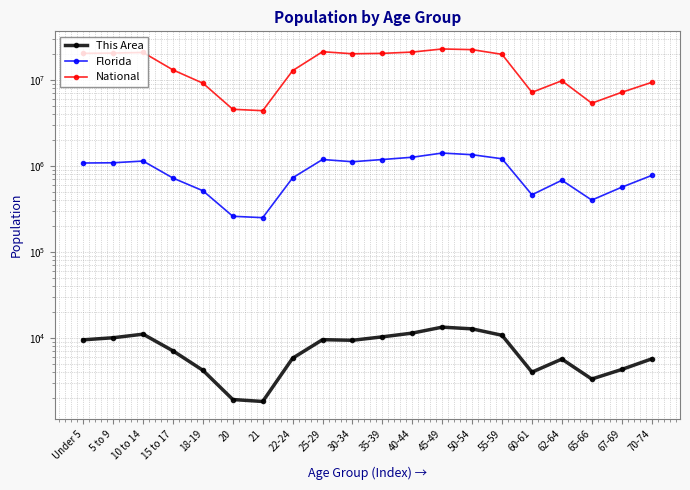

What is the sum of the This Area values at 30-34 and 50-54?

22030